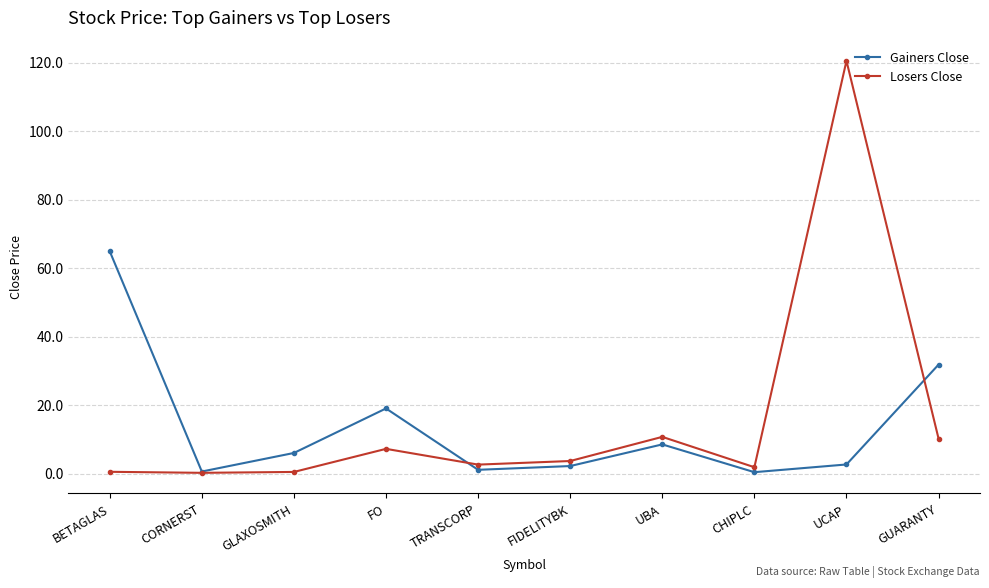

At which category is the sum across all series the highest?

UCAP